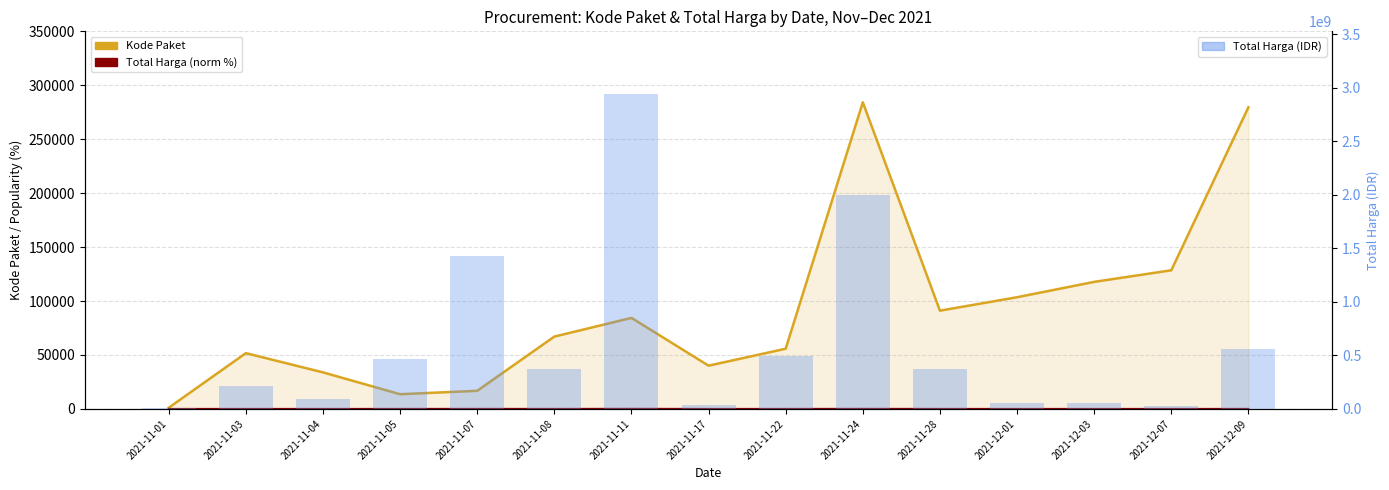

At which category does the chart reach its peak across all series?

2021-11-11